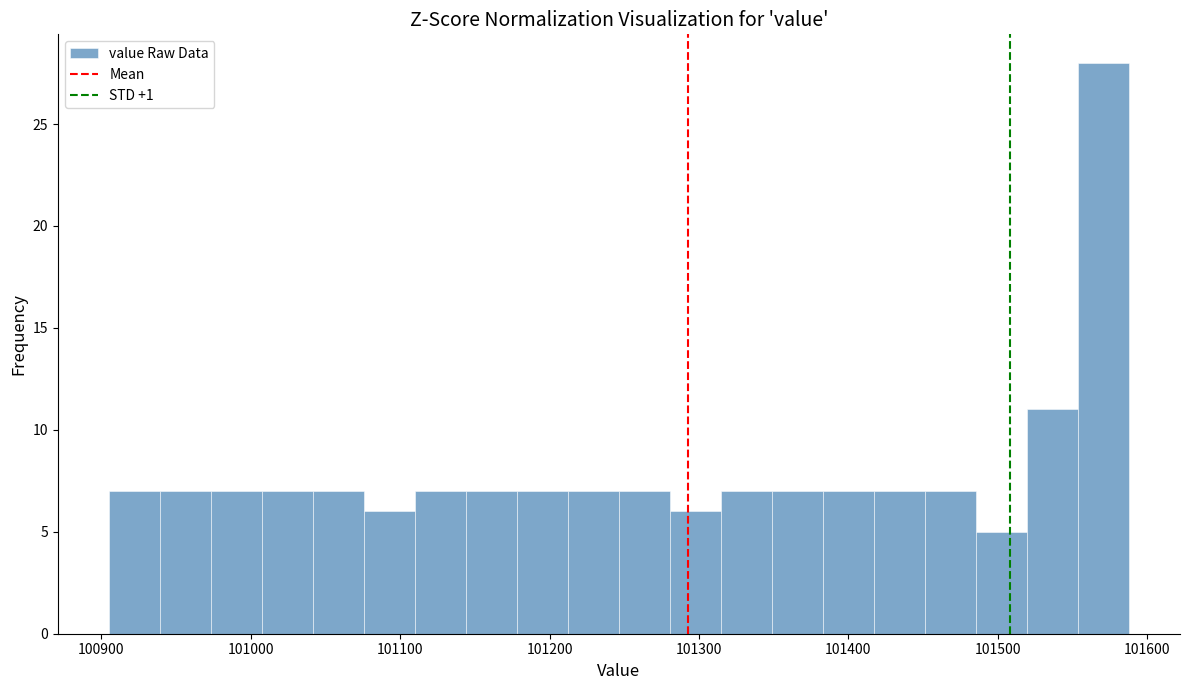

Read against the x-axis, roughly where is the centre of the tallest bar?

101570